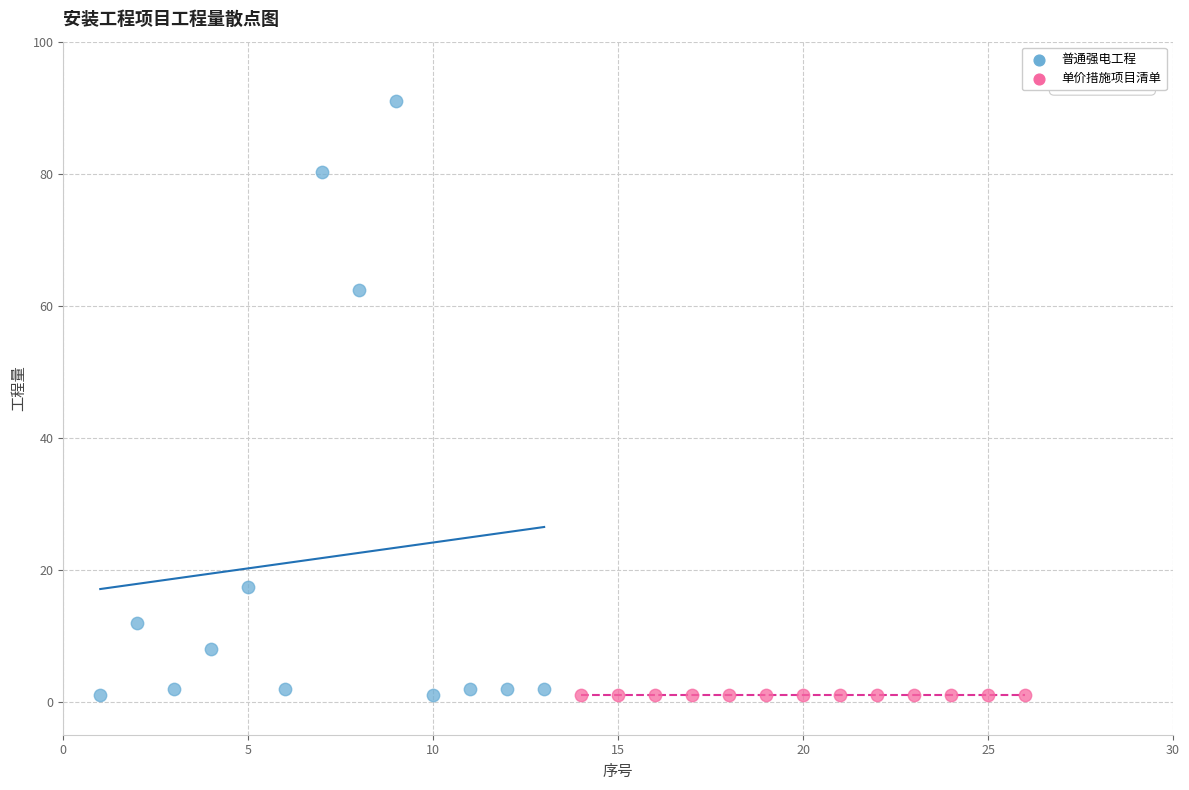

Which series reaches the maximum Y coordinate?

普通强电工程